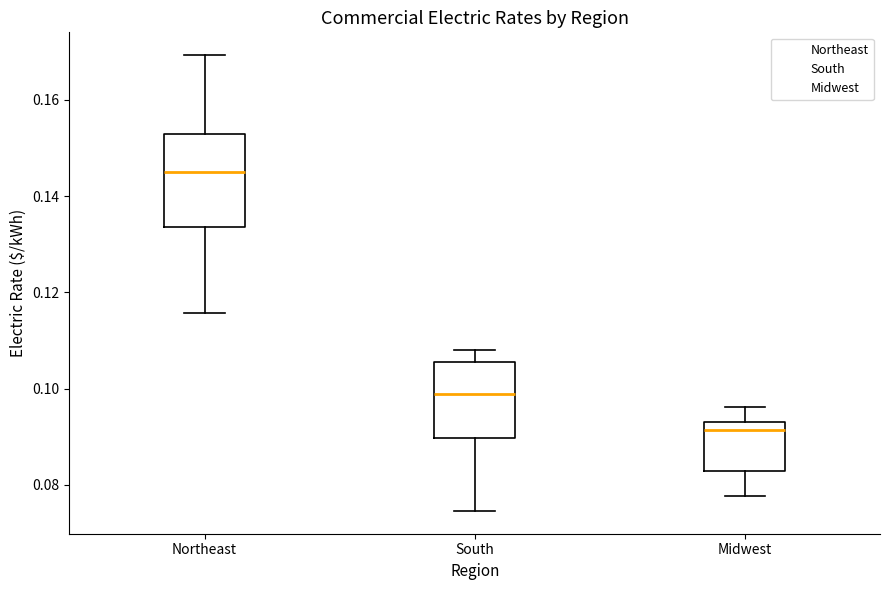

Reading left to right, read every box against the y-axis: the position of its median line, the range the box covers, and the ends of its whiskers. The values are not printed on the chart, so give them approximately, as read against the axis.

Northeast: median 0.146, box 0.134 to 0.152, whiskers 0.116 to 0.170
South: median 0.098, box 0.090 to 0.106, whiskers 0.074 to 0.108
Midwest: median 0.092, box 0.082 to 0.094, whiskers 0.078 to 0.096